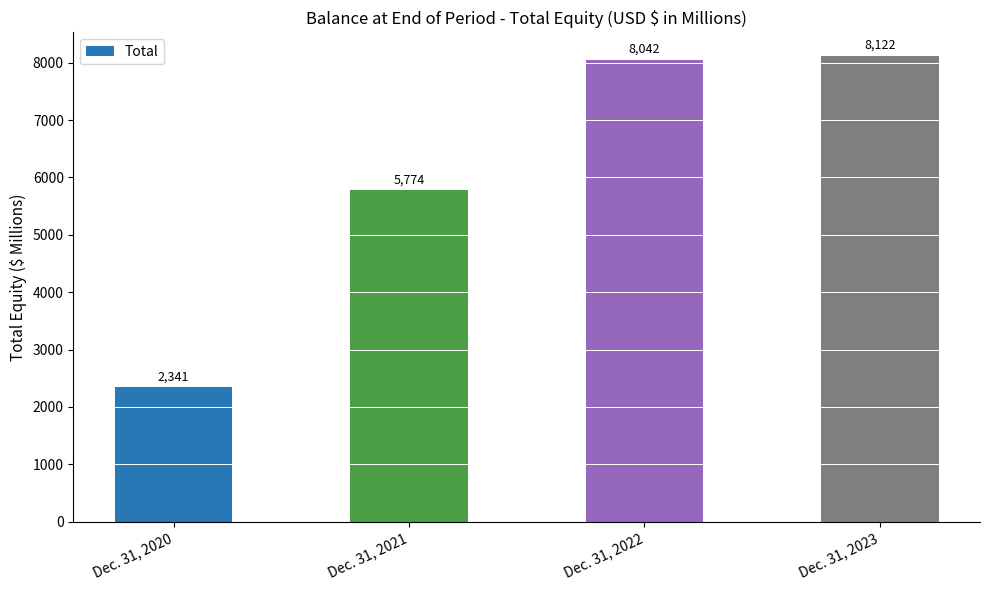

What is the ratio of the value at Dec. 31, 2021 to the value at Dec. 31, 2020?

2.5